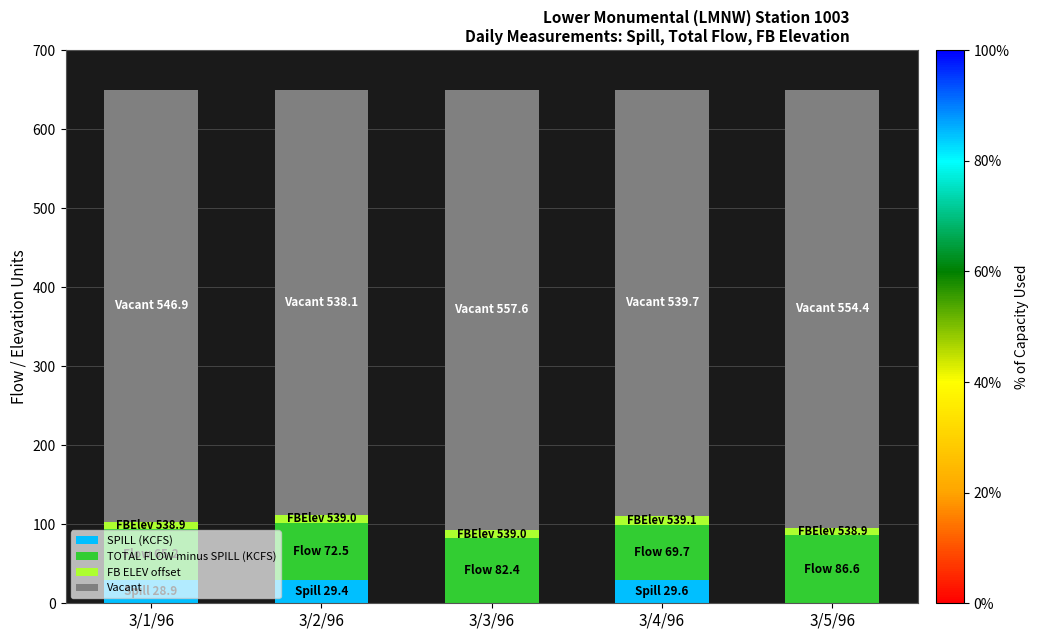

What is the highest value of the SPILL (KCFS) series?

29.6